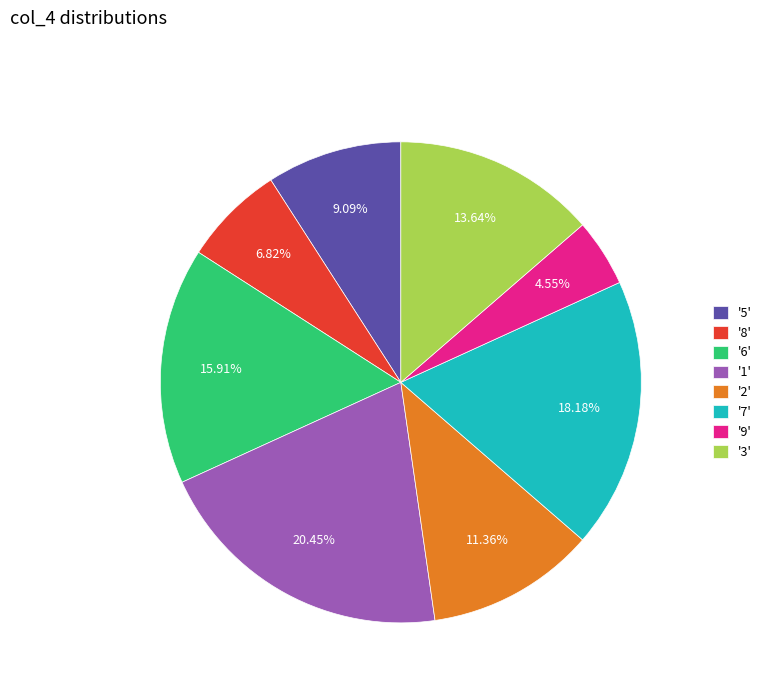

Between '1' and '7', which is larger?

'1'